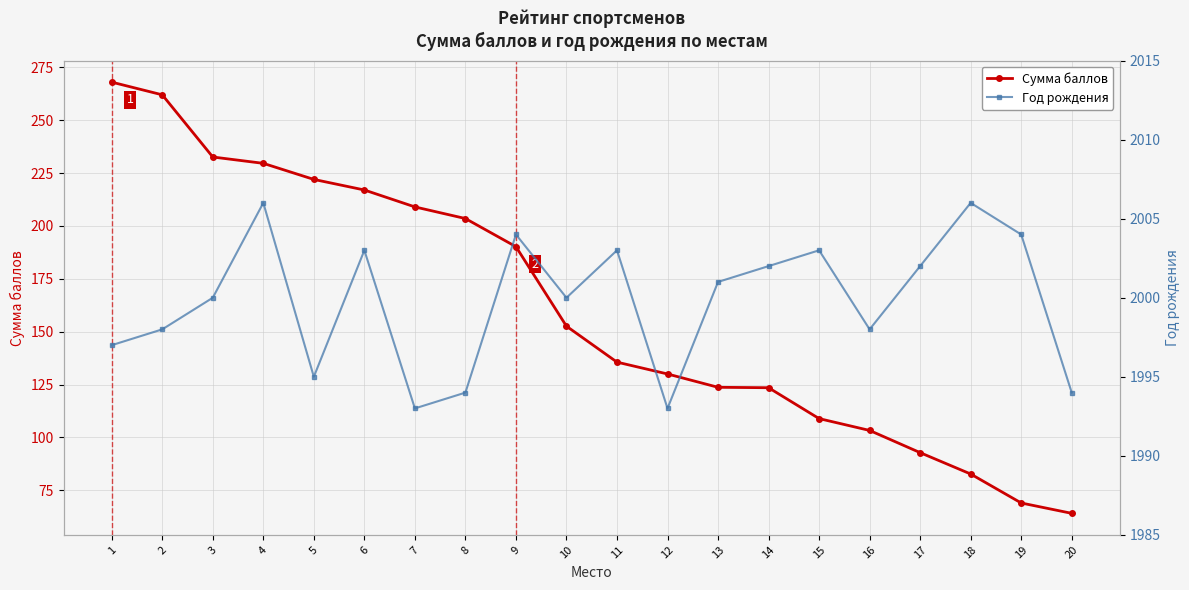

What is the value of the Год рождения point at the 19th from the left?

2004.0